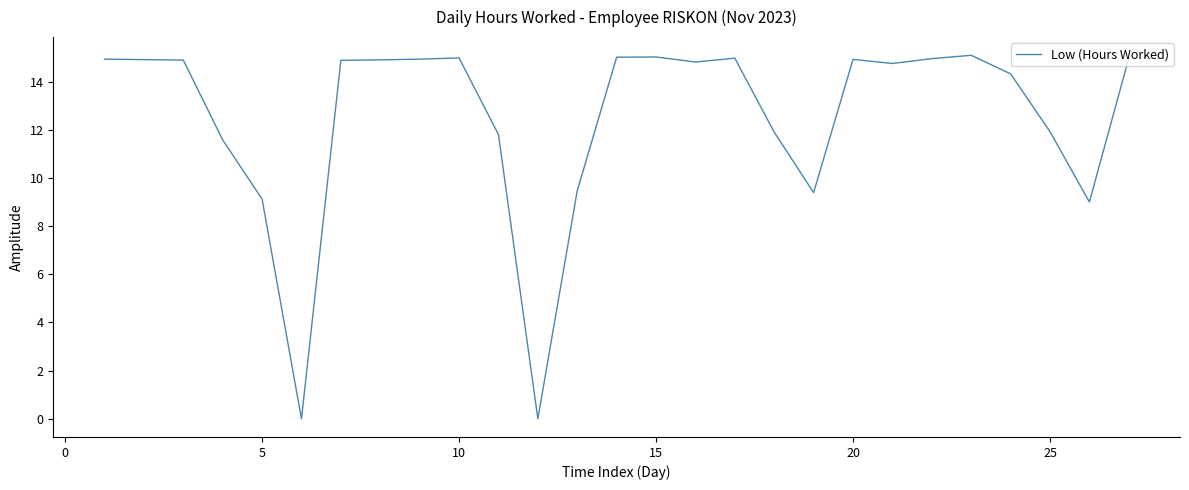

How many categories are shown in the chart?

27